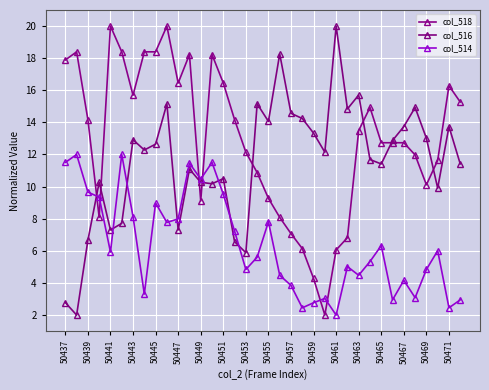

At how many categories does at least one series exceed 6?

36